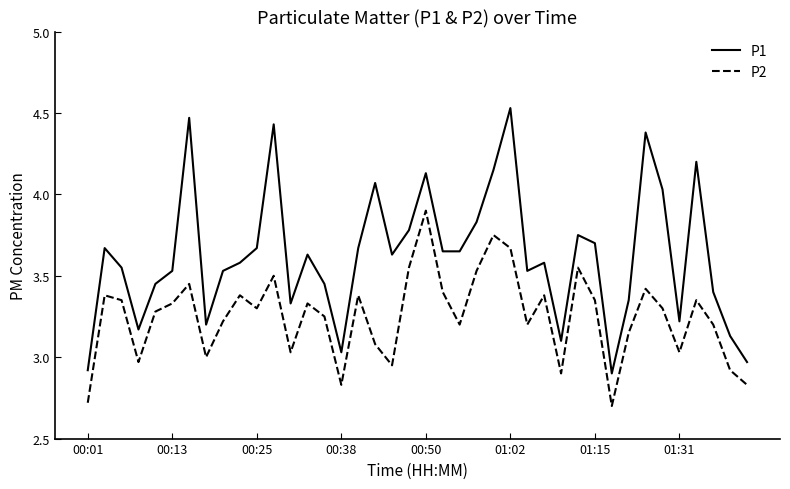

What is the maximum value for P2?

3.9